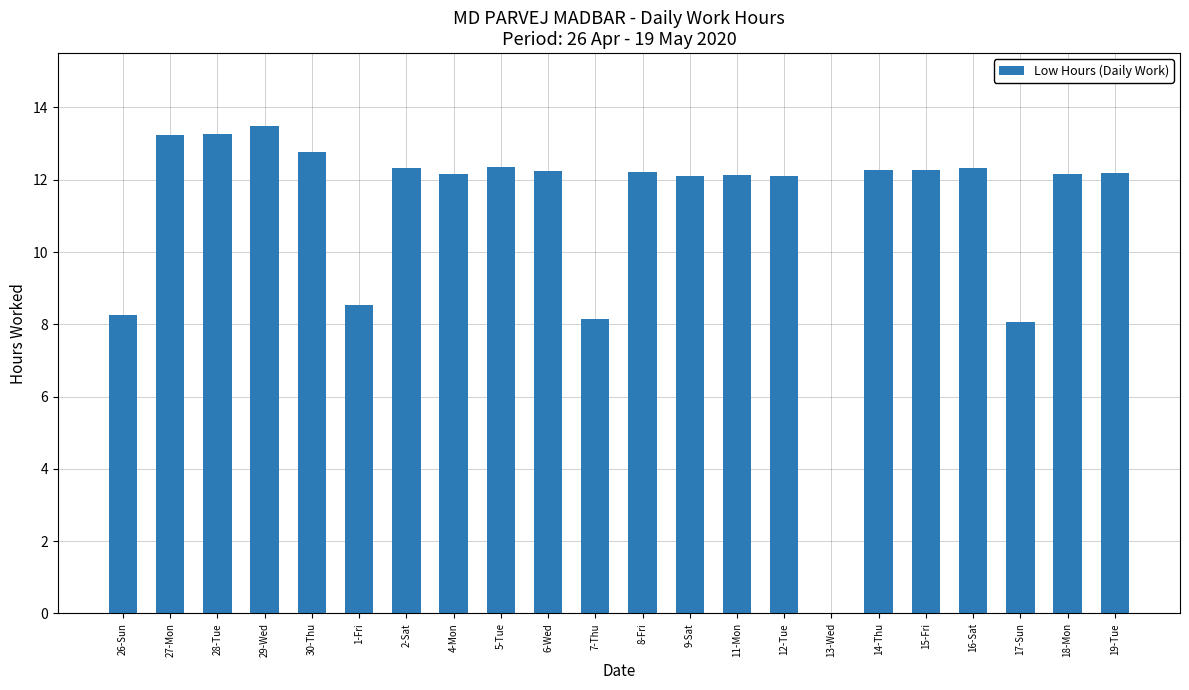

What is the greatest value displayed?

13.5